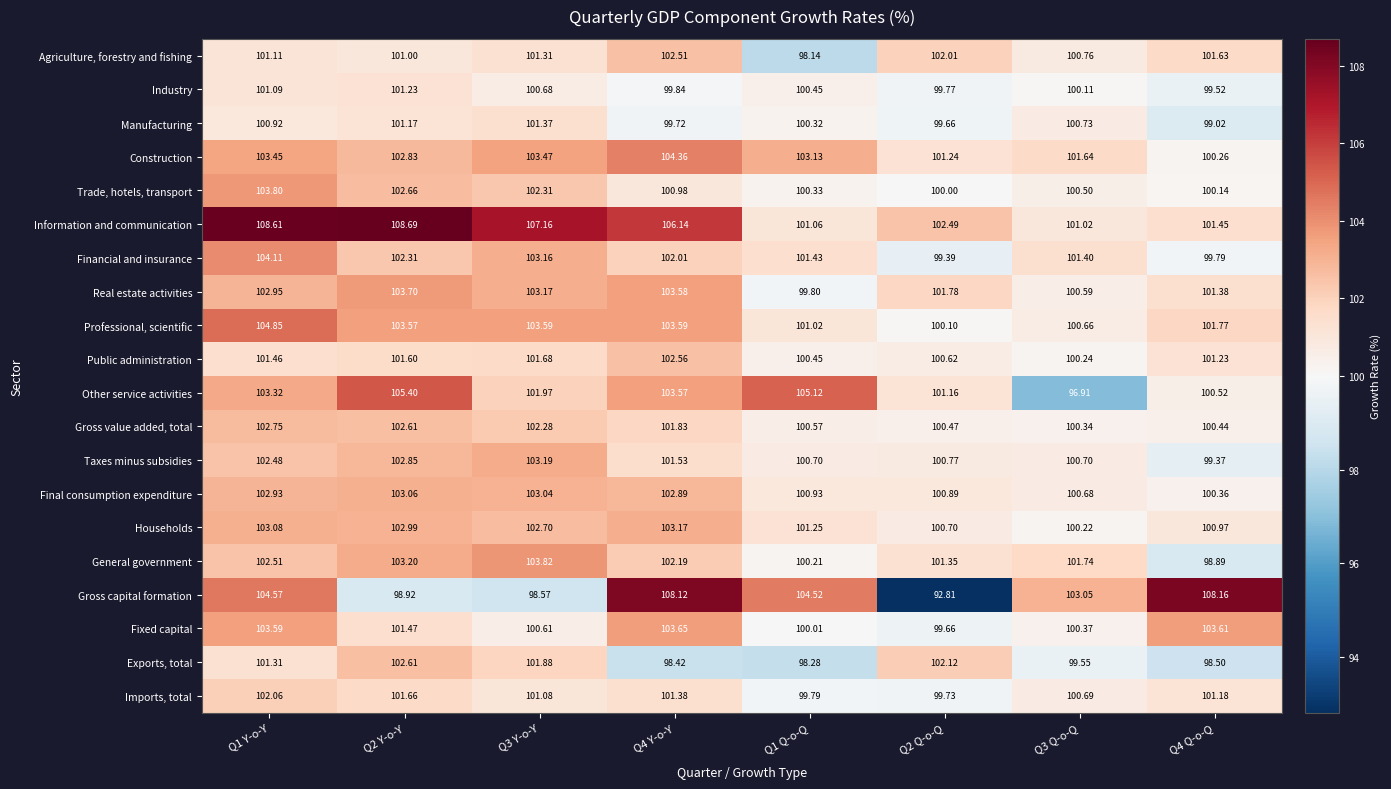

Which series has the widest spread of values?

Gross capital formation